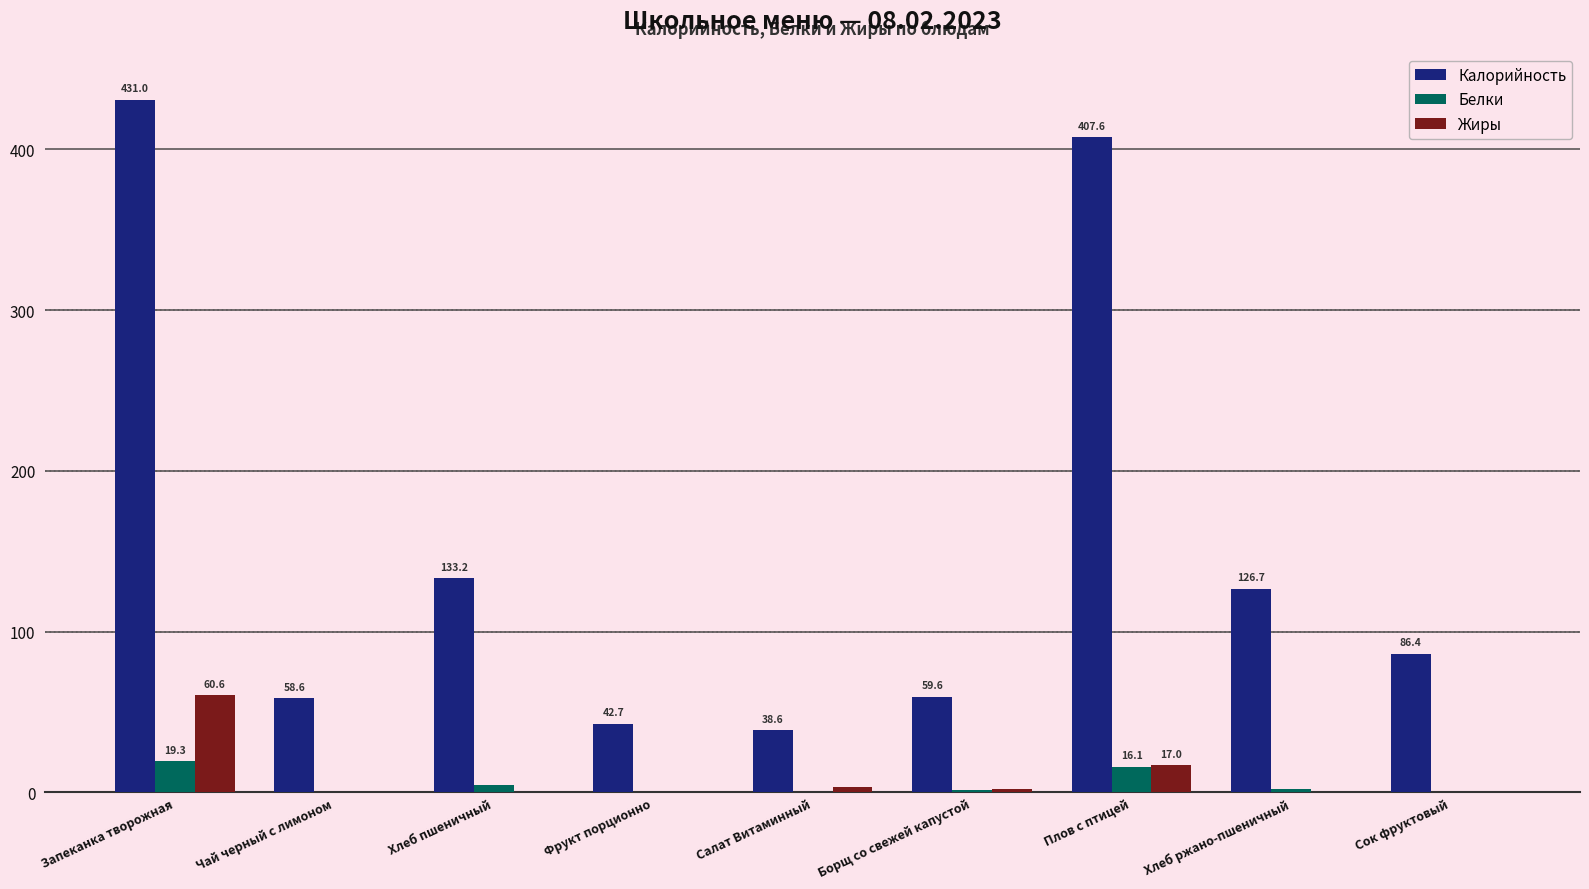

How many series are shown in this chart?

3